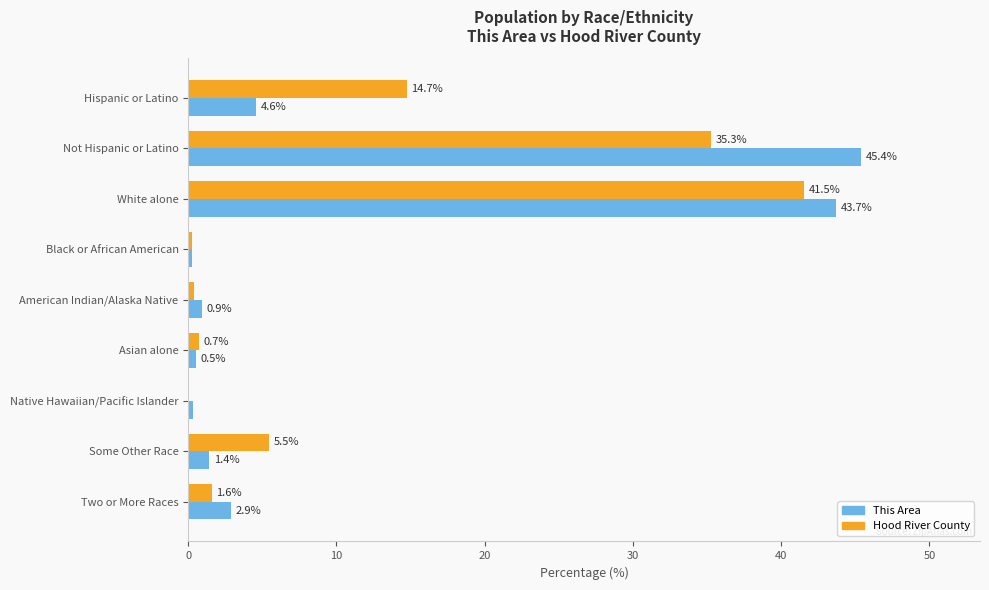

Between Hispanic or Latino and Asian alone, which series saw the biggest shift?

Hood River County